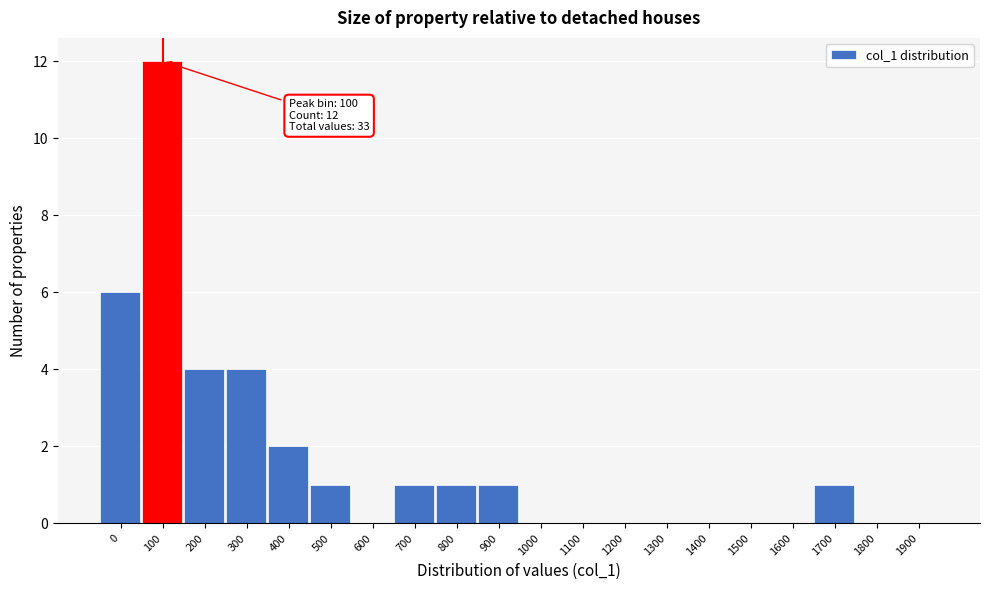

Reading left to right, extract all data points from this chart.

0=6	100=12	200=4	300=4	400=2	500=1	600=0	700=1	800=1	900=1	1000=0	1100=0	1200=0	1300=0	1400=0	1500=0	1600=0	1700=1	1800=0	1900=0